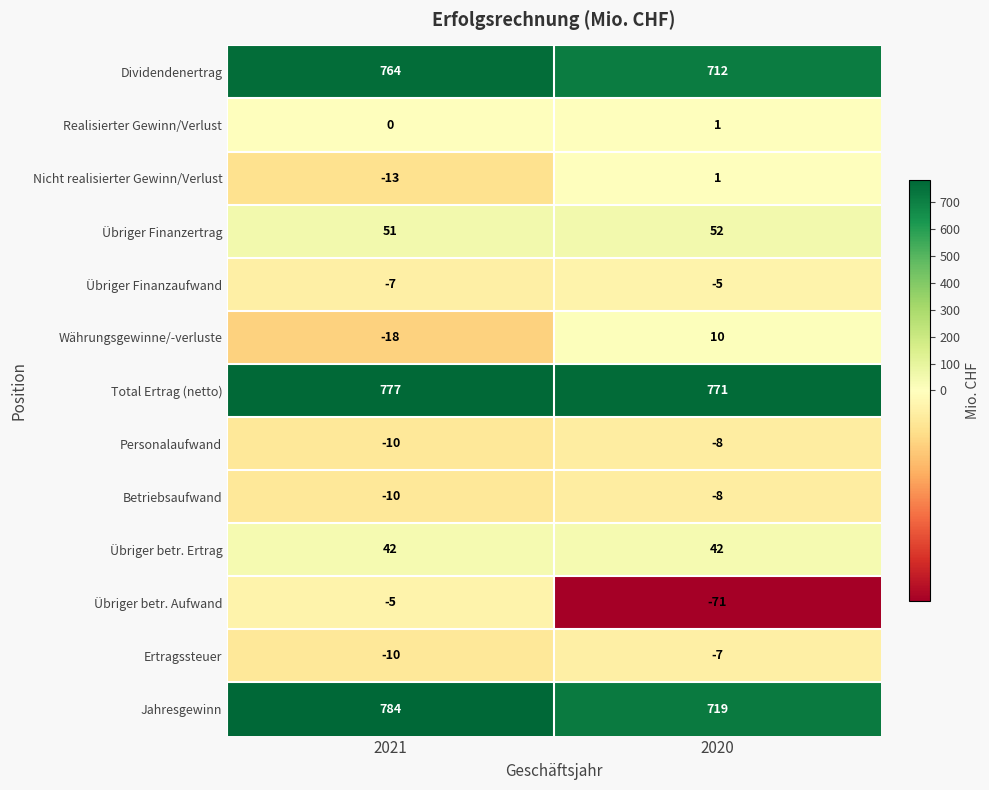

At which label does Betriebsaufwand reach its minimum?

2021